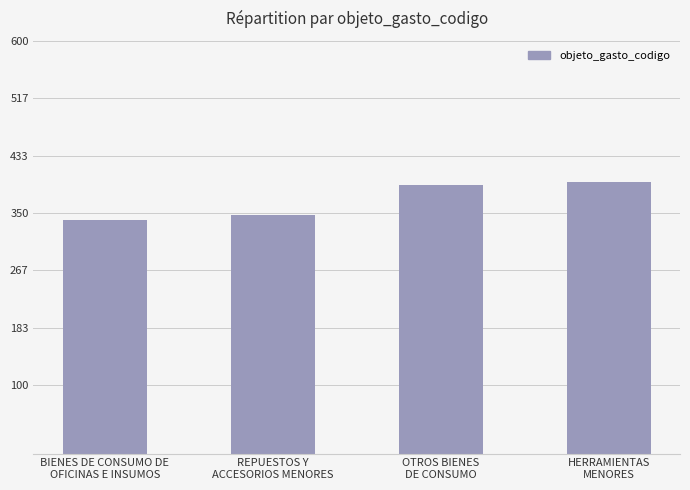

Reading right to left, what are all the values shown in this chart?

394	390	346	340